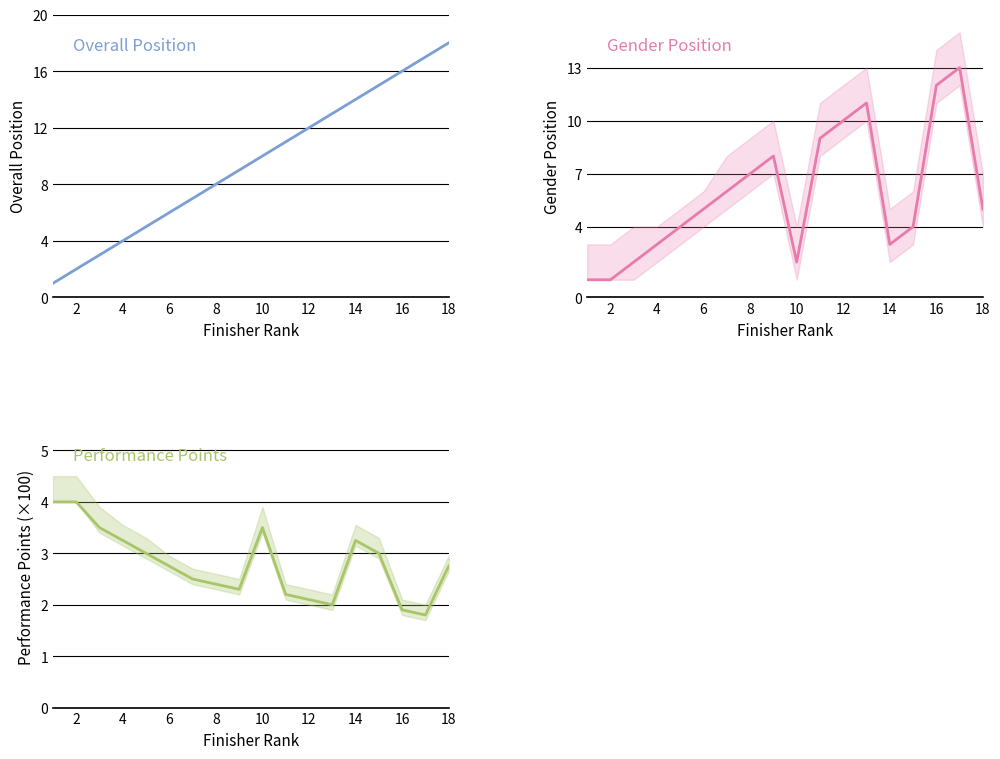

How many categories are shown in the chart?

18